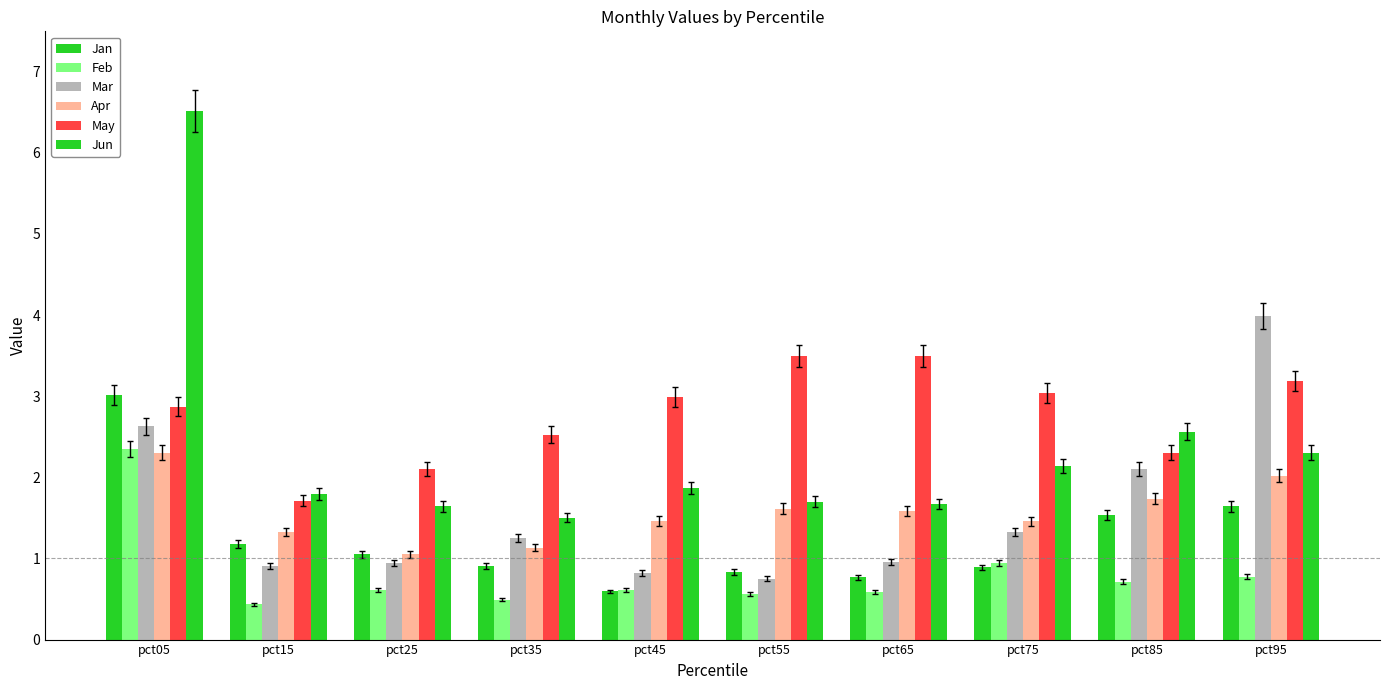

Are the bars horizontal?

No